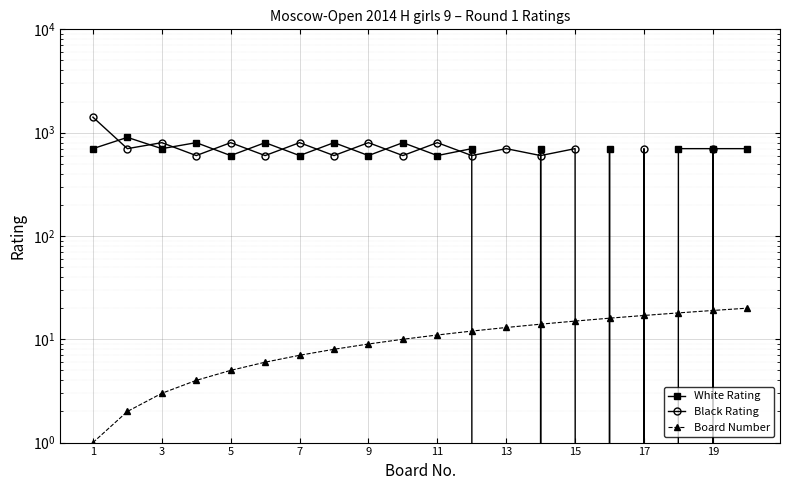

How many positive values does the Black Rating series have?

17